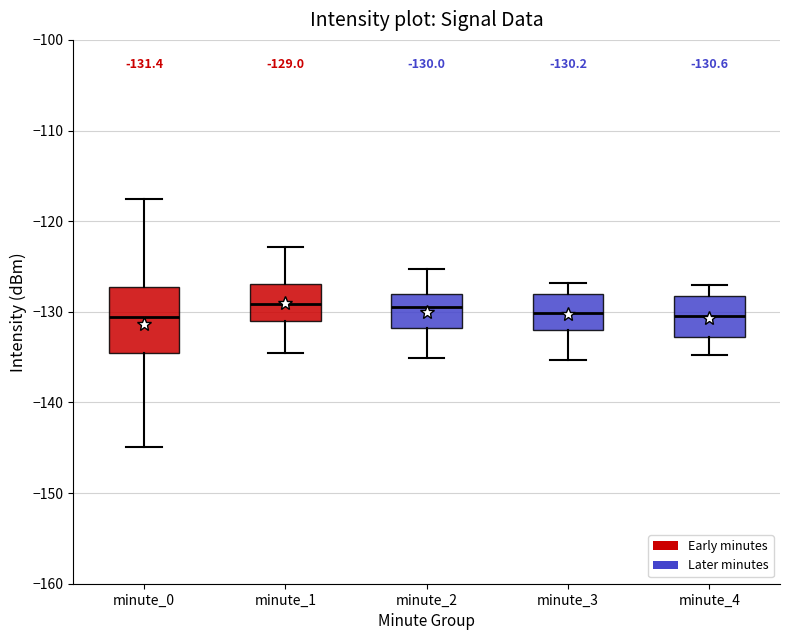

Comparing the boxes themselves (not the whiskers), which one is the tallest?

minute_0